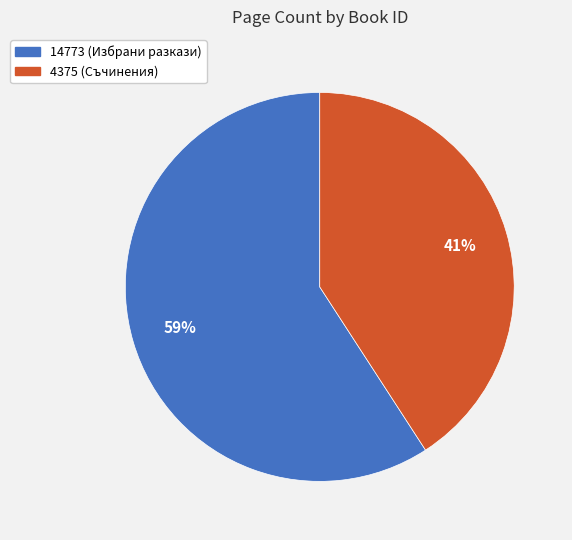

The 14773 slice represents 47% of the pie. True or false?

False